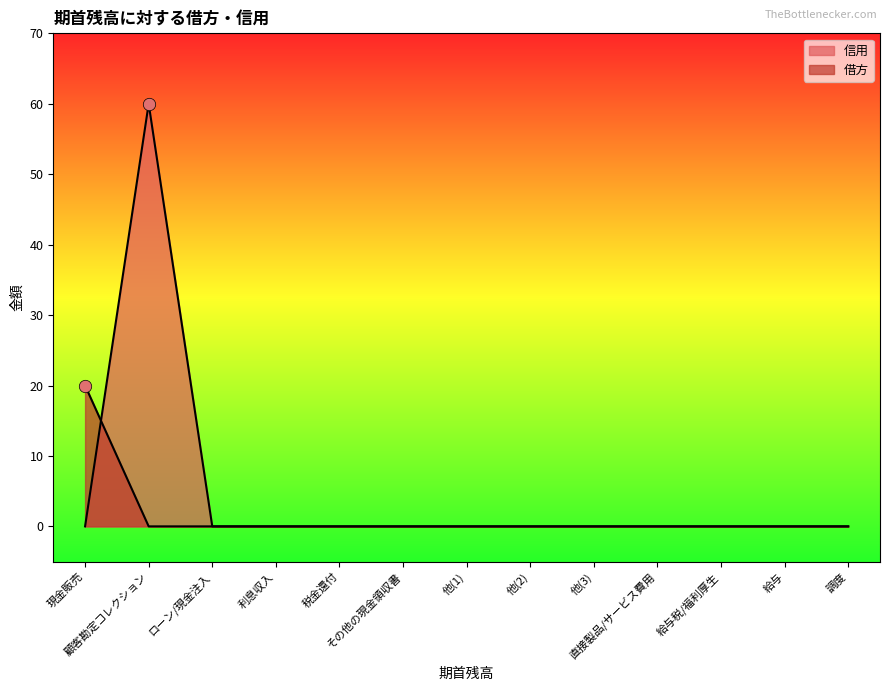

Which series contains the lowest Y value?

信用